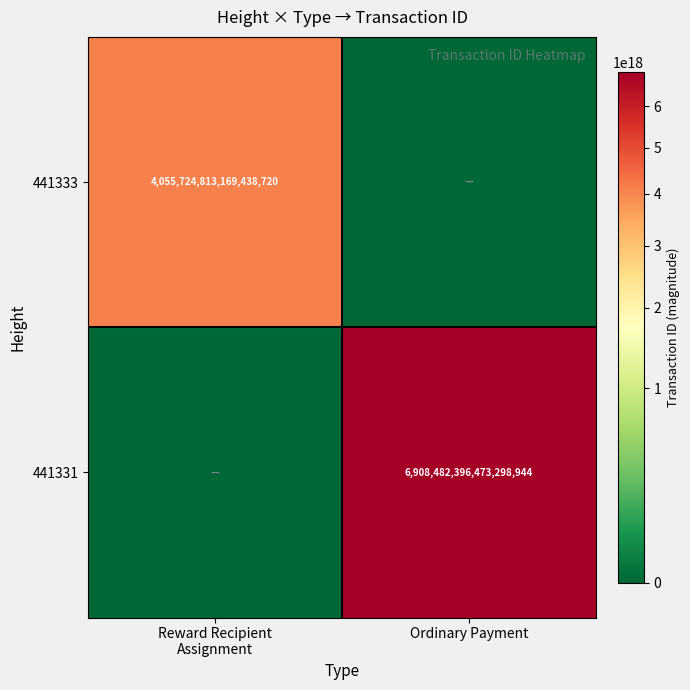

At which category does the chart reach its peak across all series?

Ordinary Payment